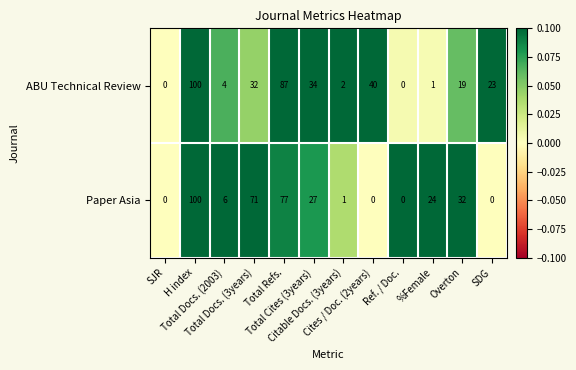

List the series in order of their overall mean, highest first.

ABU Technical Review, Paper Asia